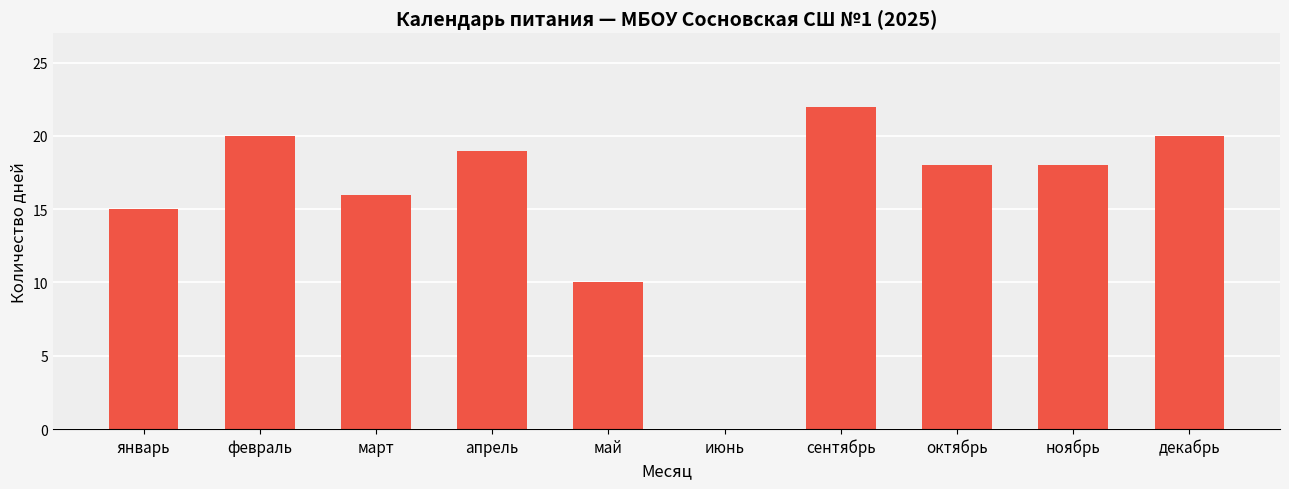

Is it true that the value at март is 16?

True